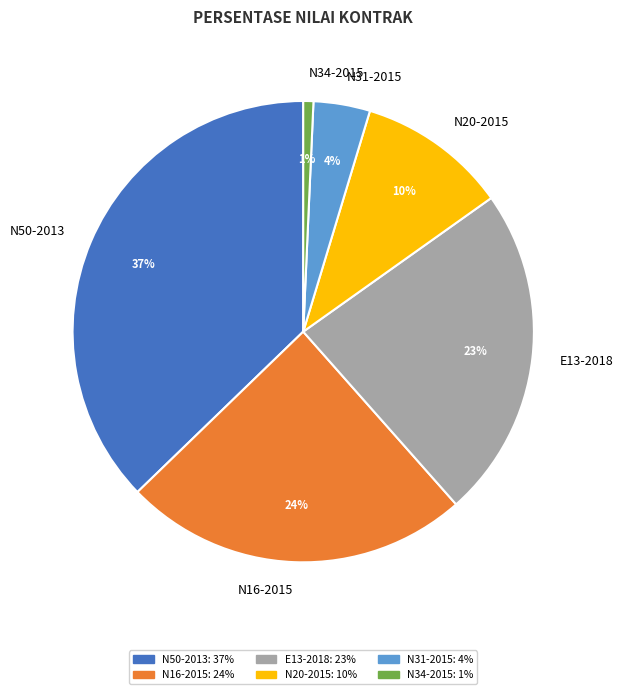

Is there a majority slice in this chart?

No